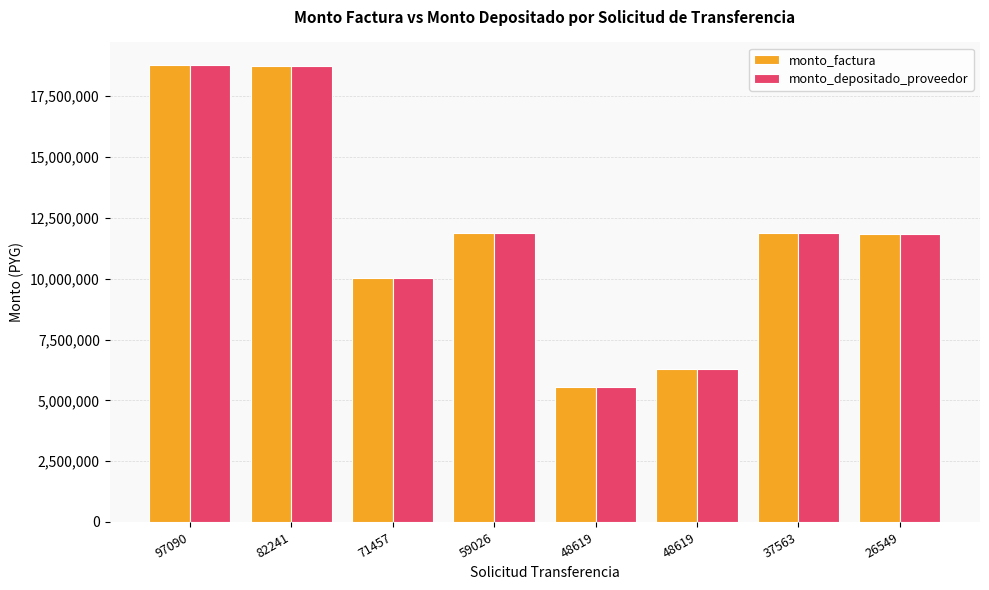

How many groups of bars are there?

8